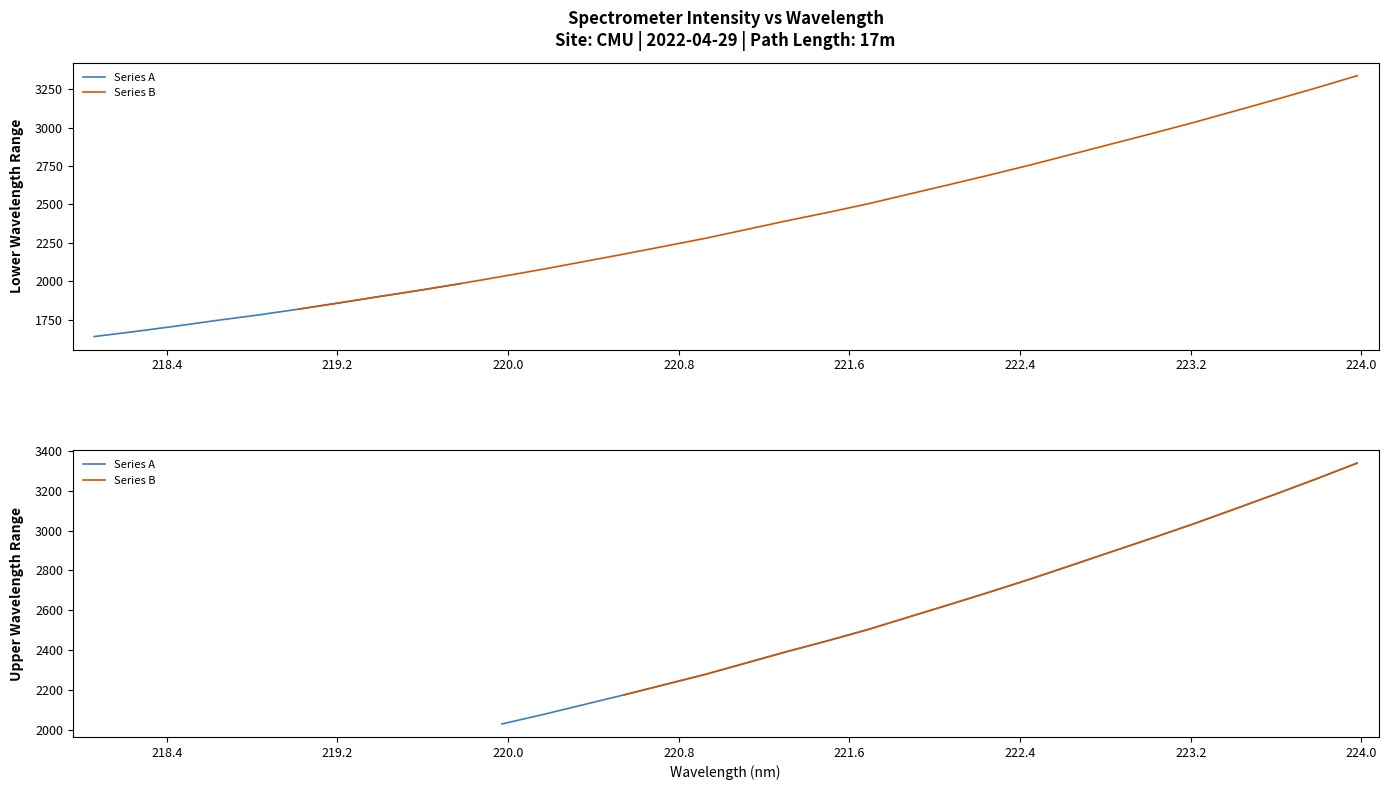

Where does the data first go above 2337?

16